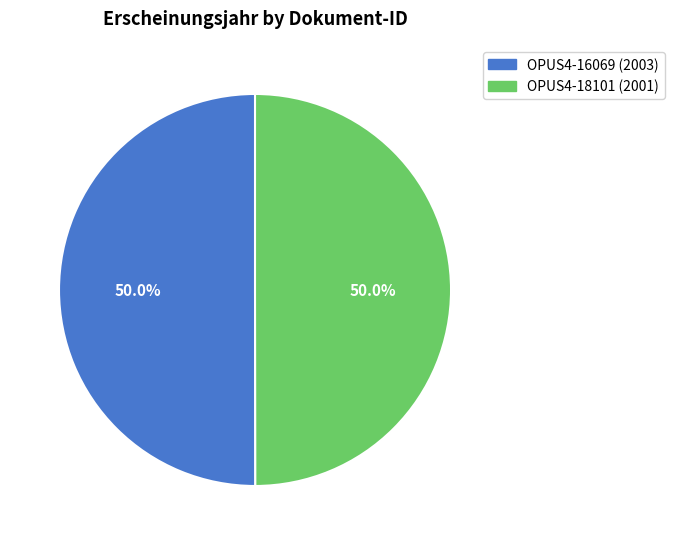

The OPUS4-18101 slice represents 59% of the pie. True or false?

False